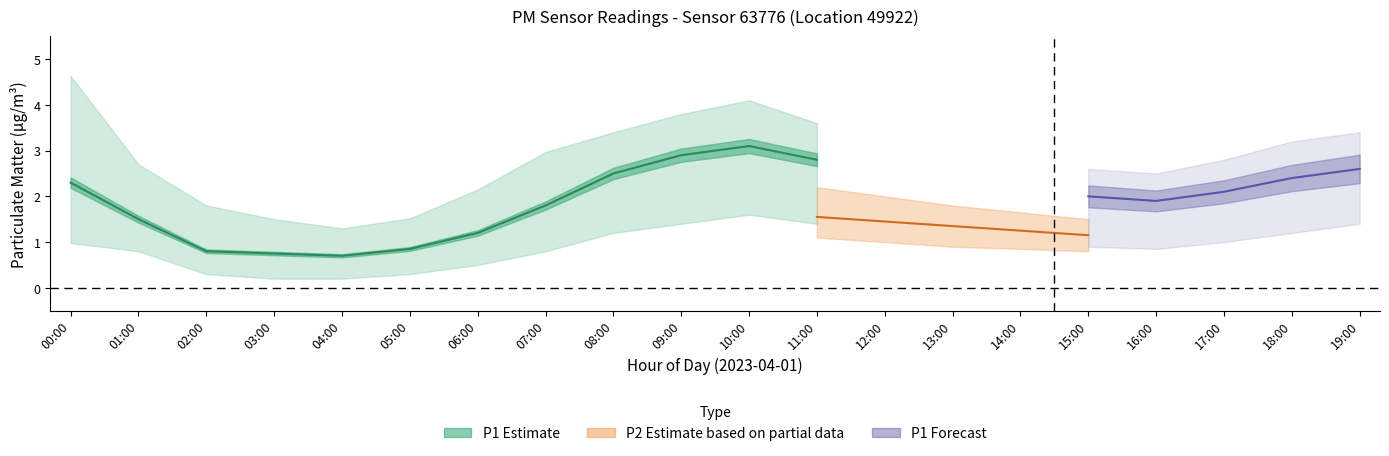

The value of P2_lower at 18:00 is 1.2. True or false?

False